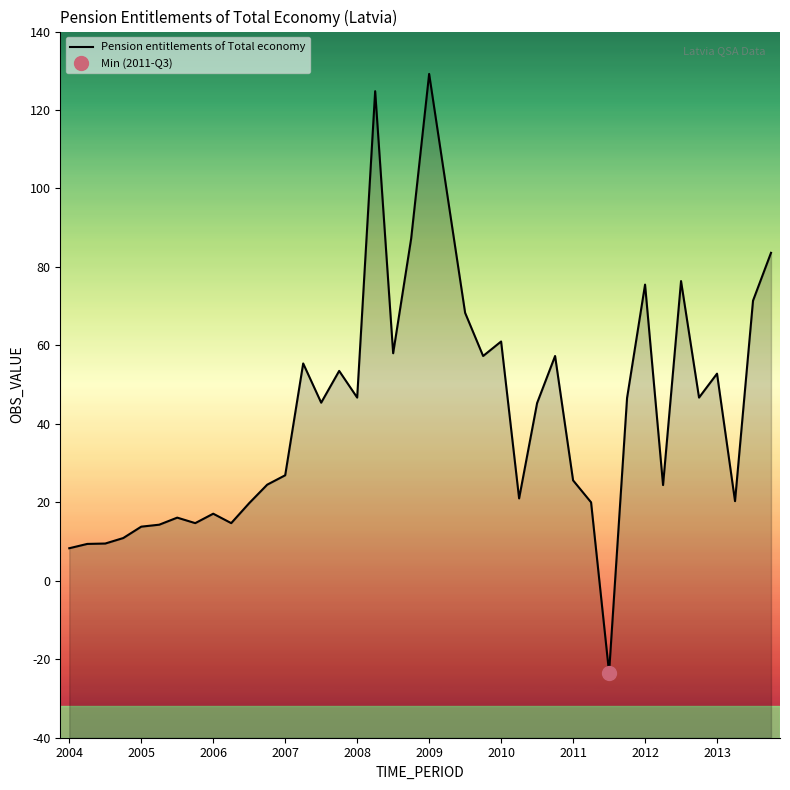

What is the value of the 5th point from the left?

13.8